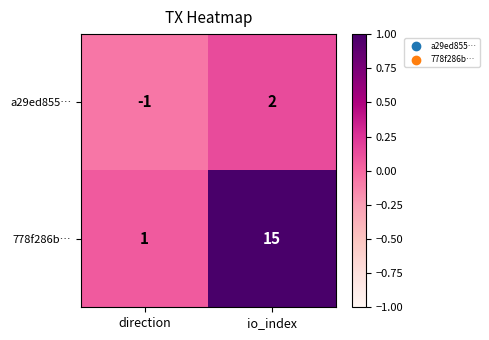

How many data points does each series have?

2